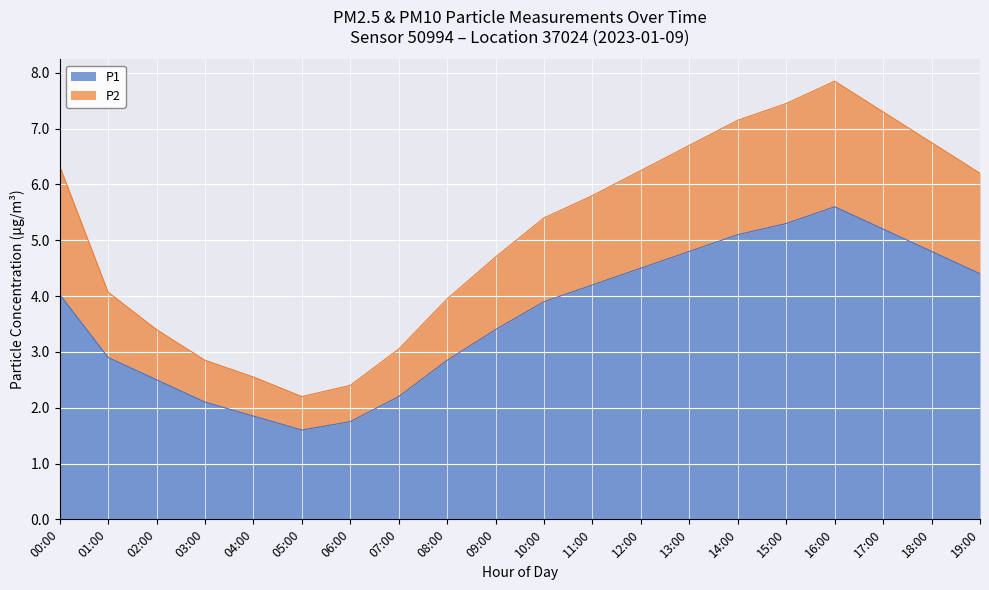

In P1, how many points are lower than both neighbors (excluding endpoints)?

1